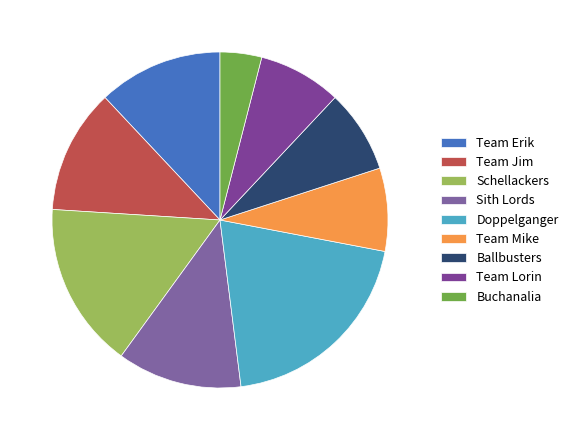

Approximately how many times larger is the value at Team Lorin compared to Team Mike?

1.0